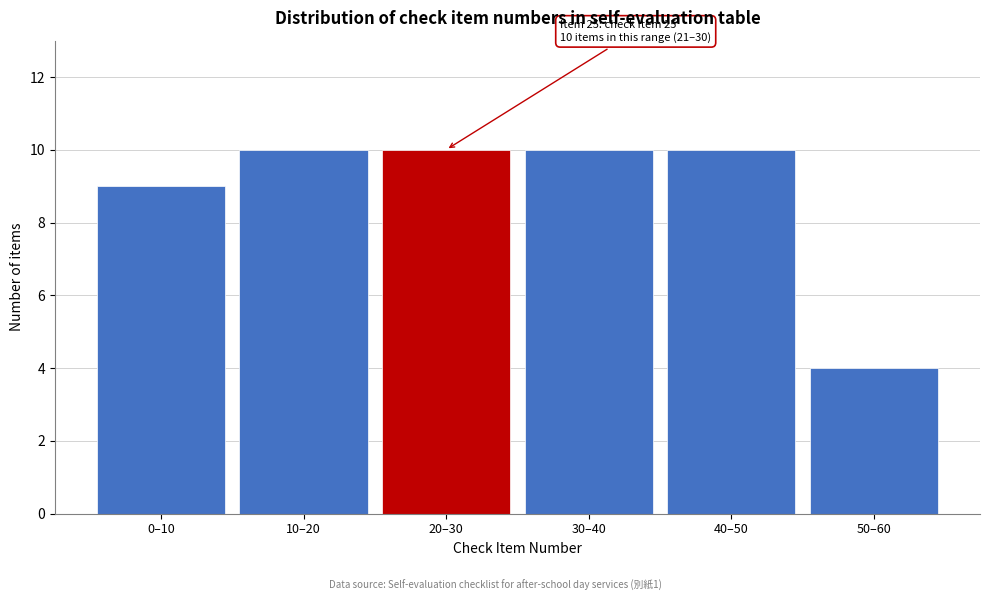

Reading left to right, extract all data points from this chart.

0–10=9	10–20=10	20–30=10	30–40=10	40–50=10	50–60=4